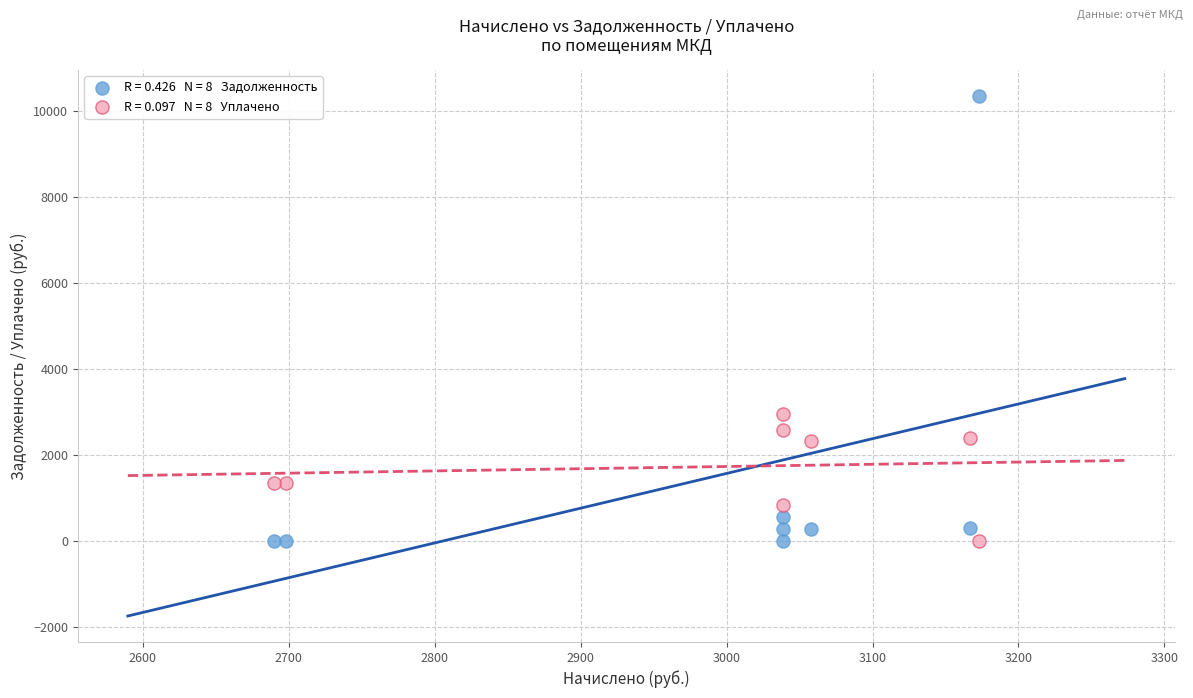

Across all data points, what is the range of Y values (max minus min)?

10355.0